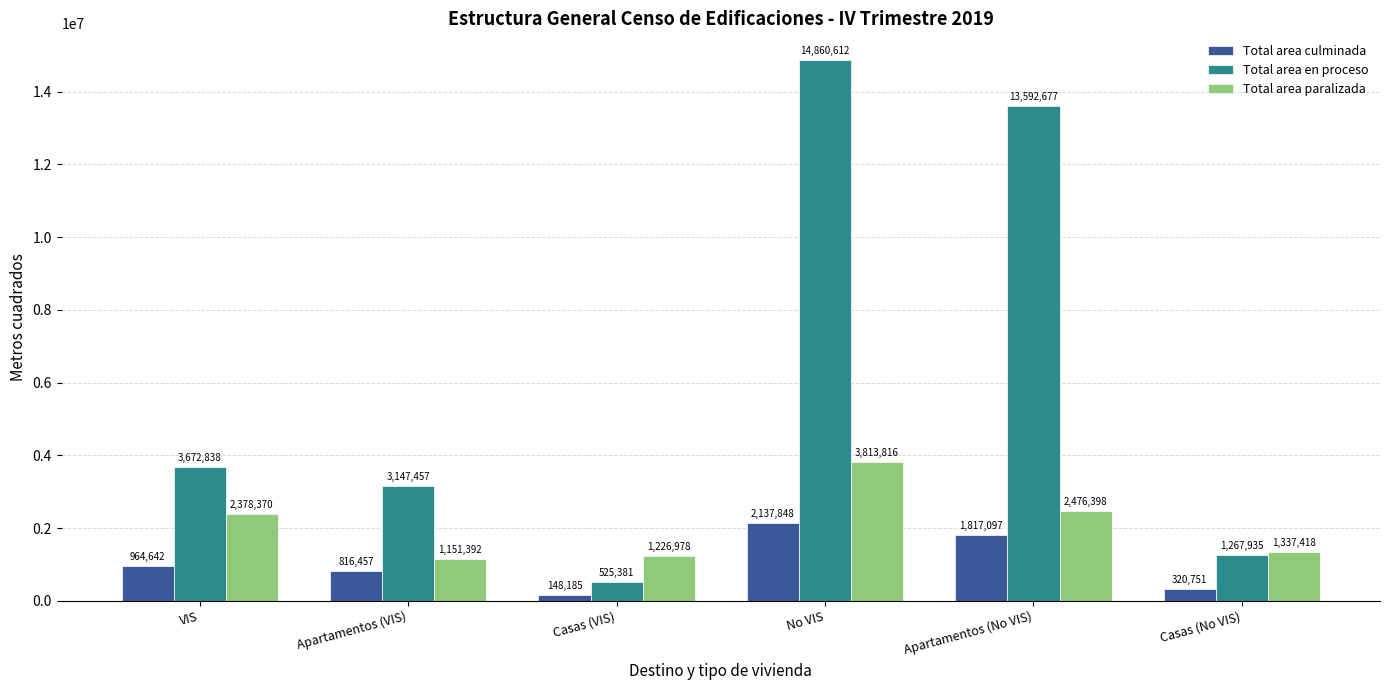

Reading left to right, list all the values displayed in this chart.

Total area culminada: VIS=964642	Apartamentos (VIS)=816457	Casas (VIS)=148185	No VIS=2137848	Apartamentos (No VIS)=1817097	Casas (No VIS)=320751
Total area en proceso: VIS=3672838	Apartamentos (VIS)=3147457	Casas (VIS)=525381	No VIS=14860612	Apartamentos (No VIS)=13592677	Casas (No VIS)=1267935
Total area paralizada: VIS=2378370	Apartamentos (VIS)=1151392	Casas (VIS)=1226978	No VIS=3813816	Apartamentos (No VIS)=2476398	Casas (No VIS)=1337418